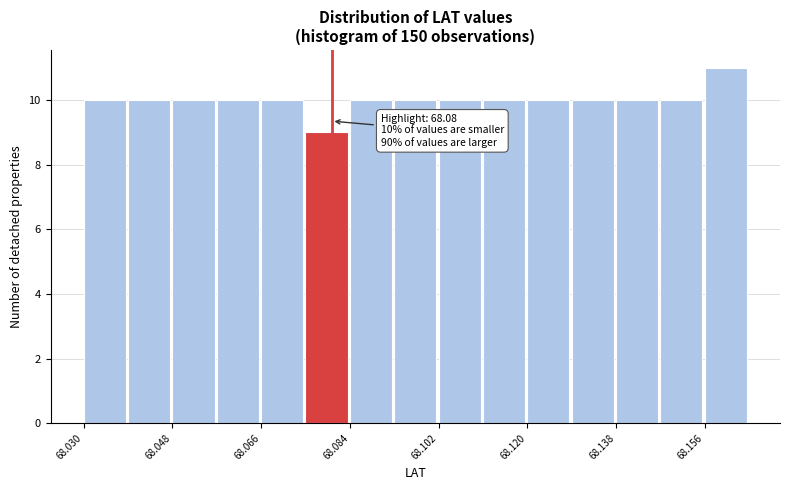

Over which range of the x-axis is the bar tallest?

68.156 to 68.166